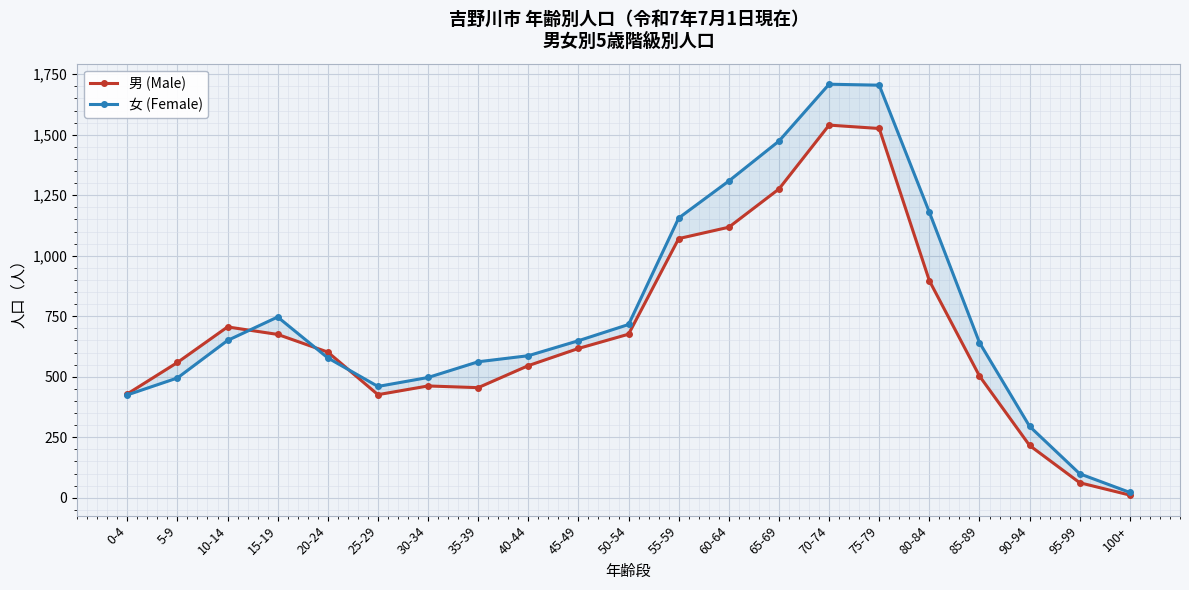

What value does the 男 (Male) series have at 35-39?

455